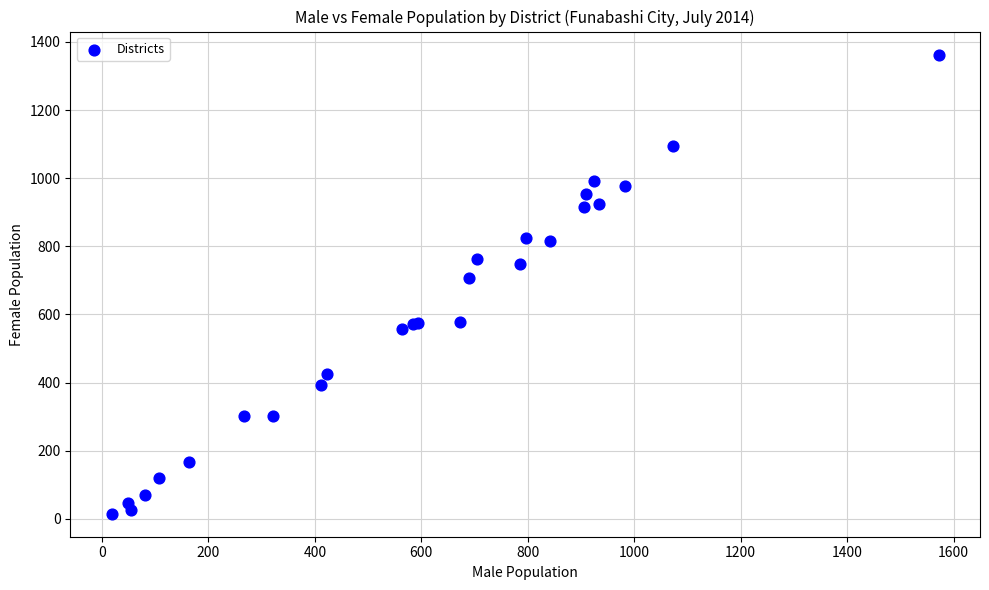

What Y value in the scatter plot is closest to 689?

707